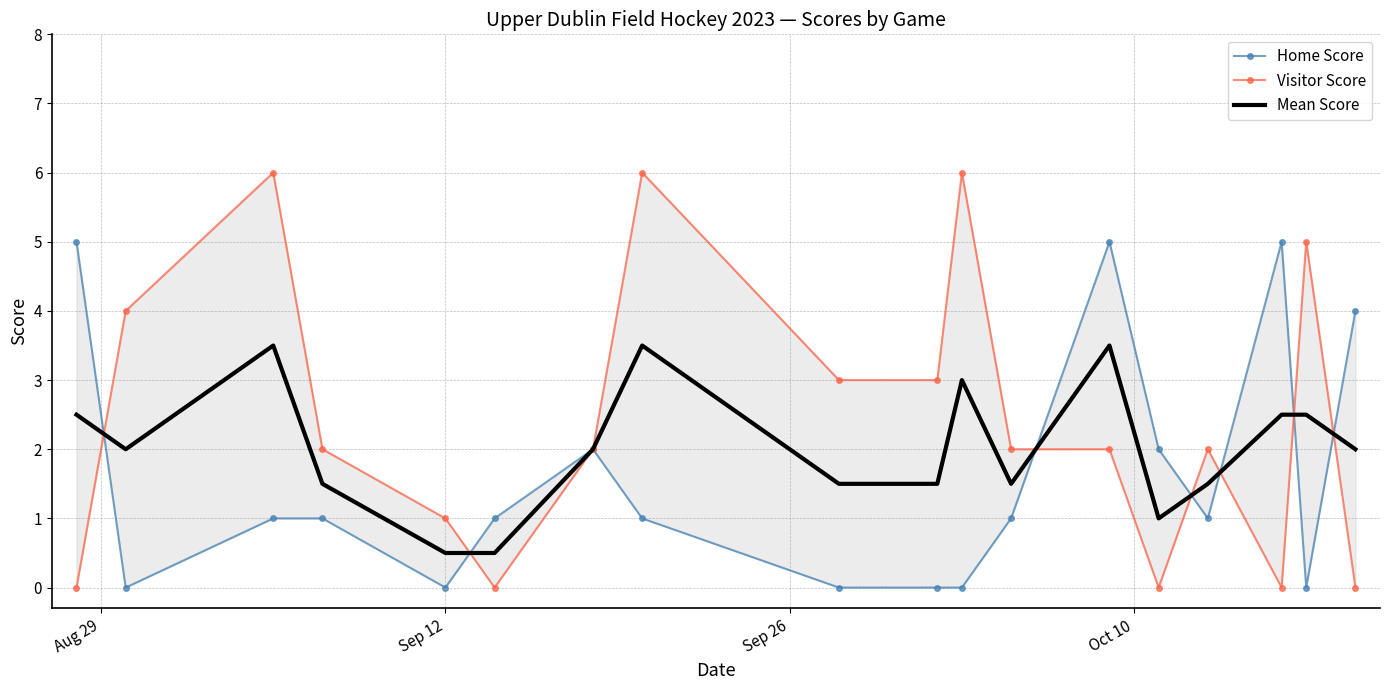

Which series has the largest total across all categories?

Visitor Score